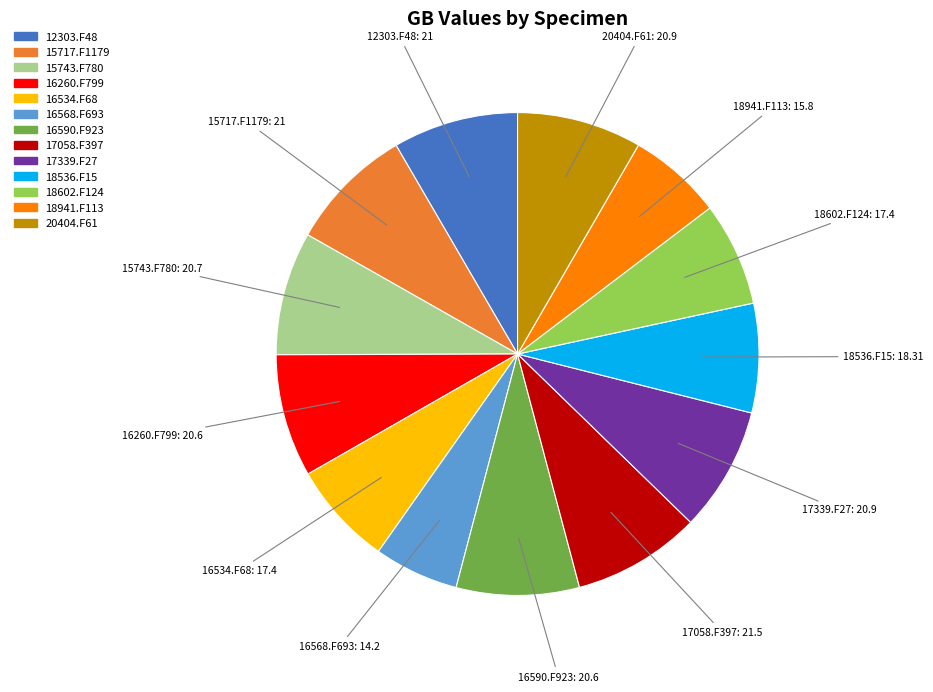

Do 16568.F693 and 20404.F61 together represent more than half of the pie?

No